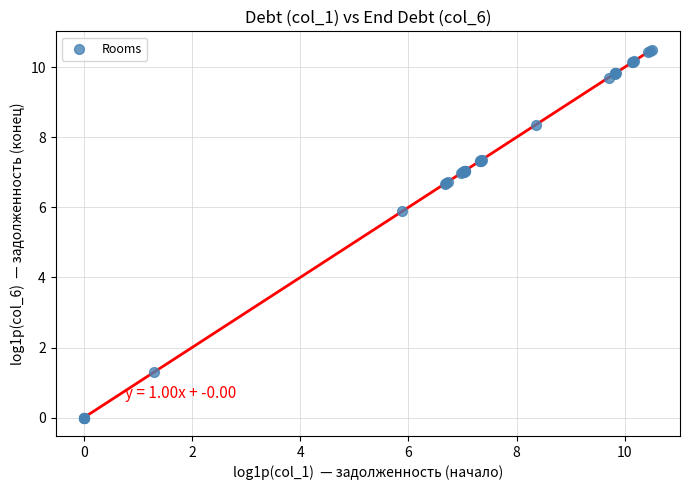

What Y value in the scatter plot is closest to 5?

5.9